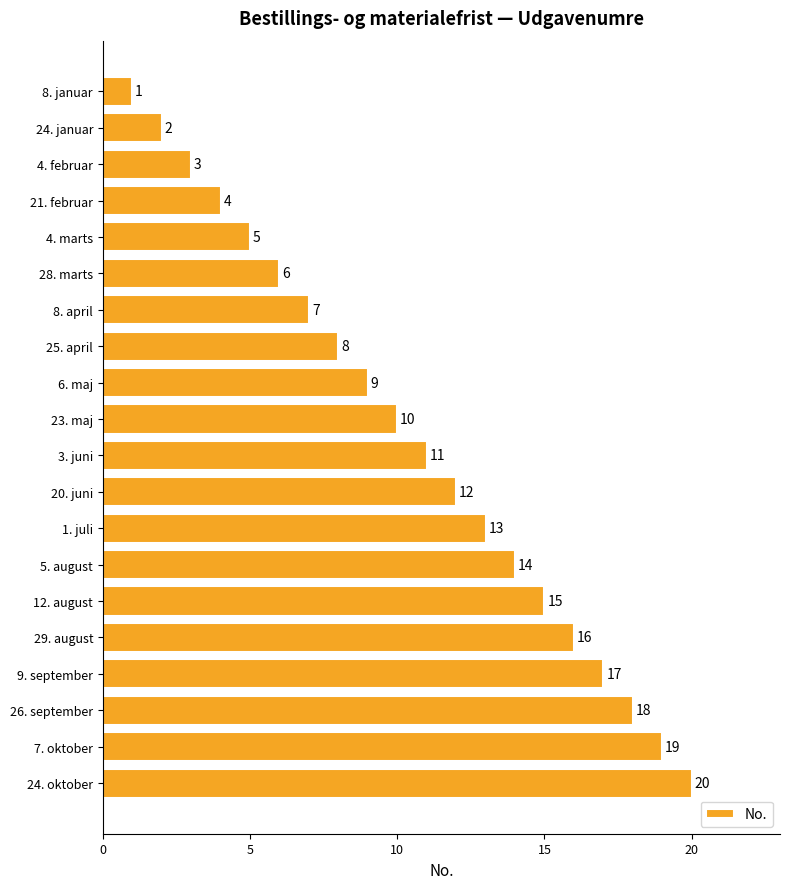

What is the sum of the values at 12. august and 20. juni?

27